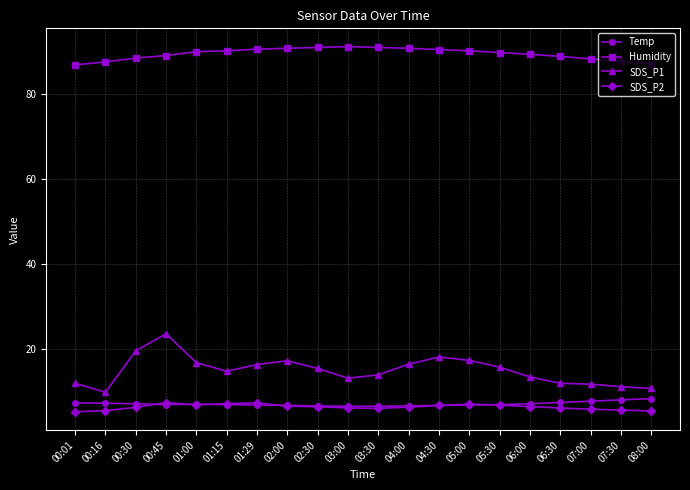

The Humidity series shows 86.9 at 00:01. True or false?

True